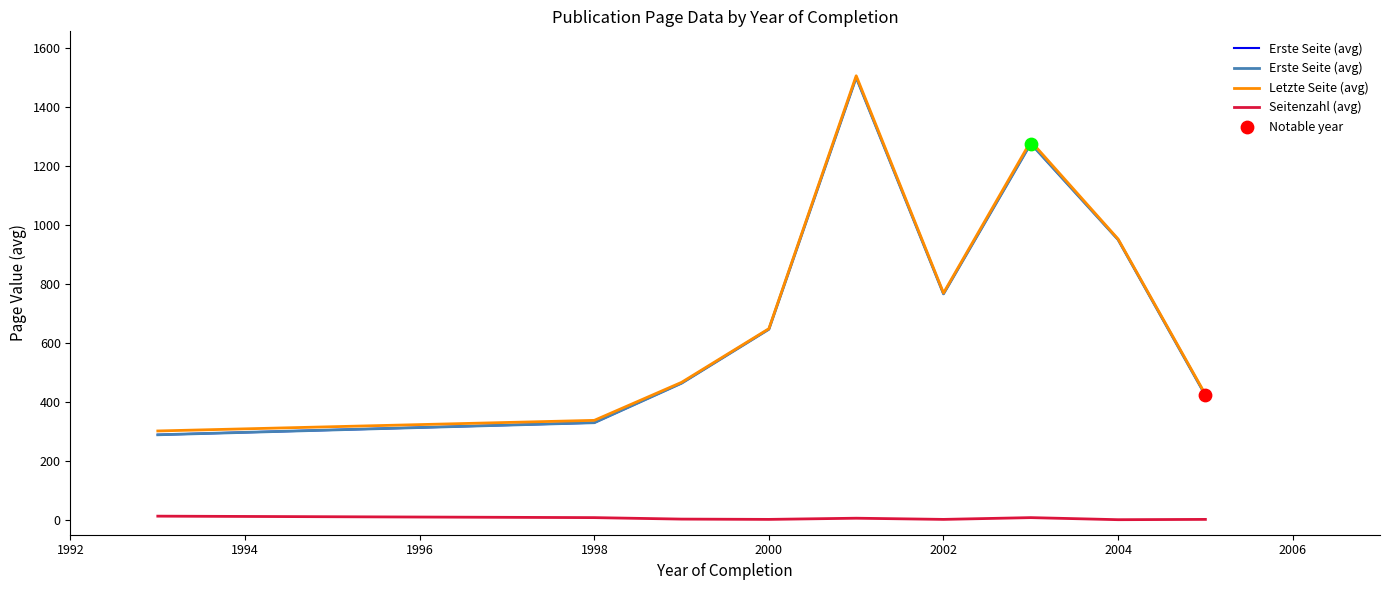

Which series reaches the maximum Y coordinate?

Letzte Seite (avg)